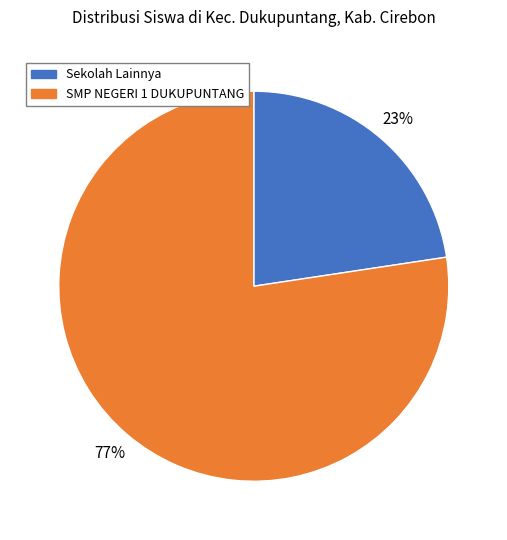

Do SMP NEGERI 1 DUKUPUNTANG and Sekolah Lainnya together represent more than half of the pie?

Yes